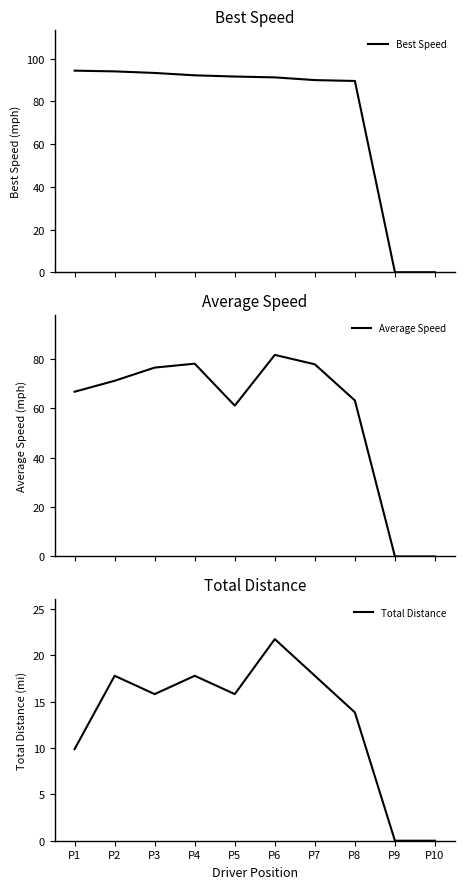

Where is Average Speed nearest to the value 40?

P5